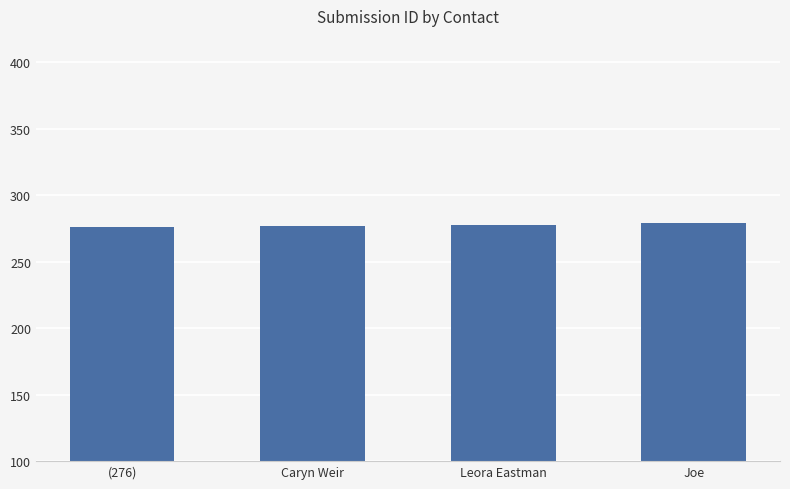

True or false: the data shows 279 at Joe.

True